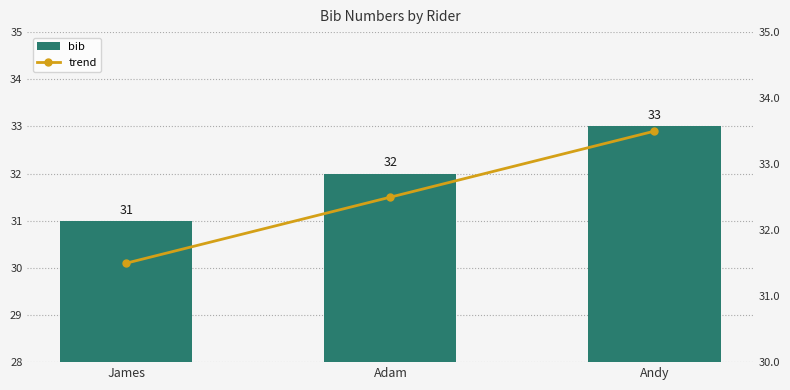

At which category is the sum across all series the highest?

Andy